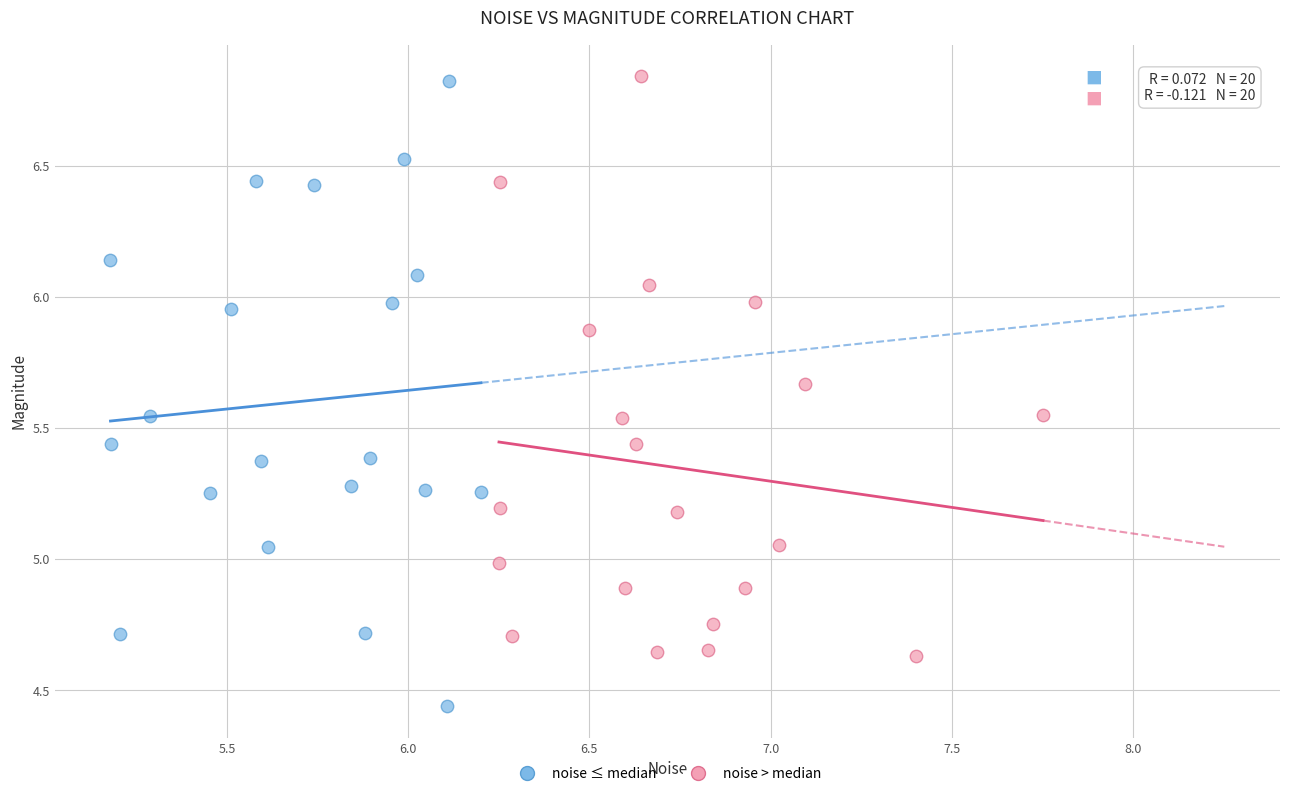

Which series contains the lowest Y value?

noise ≤ median